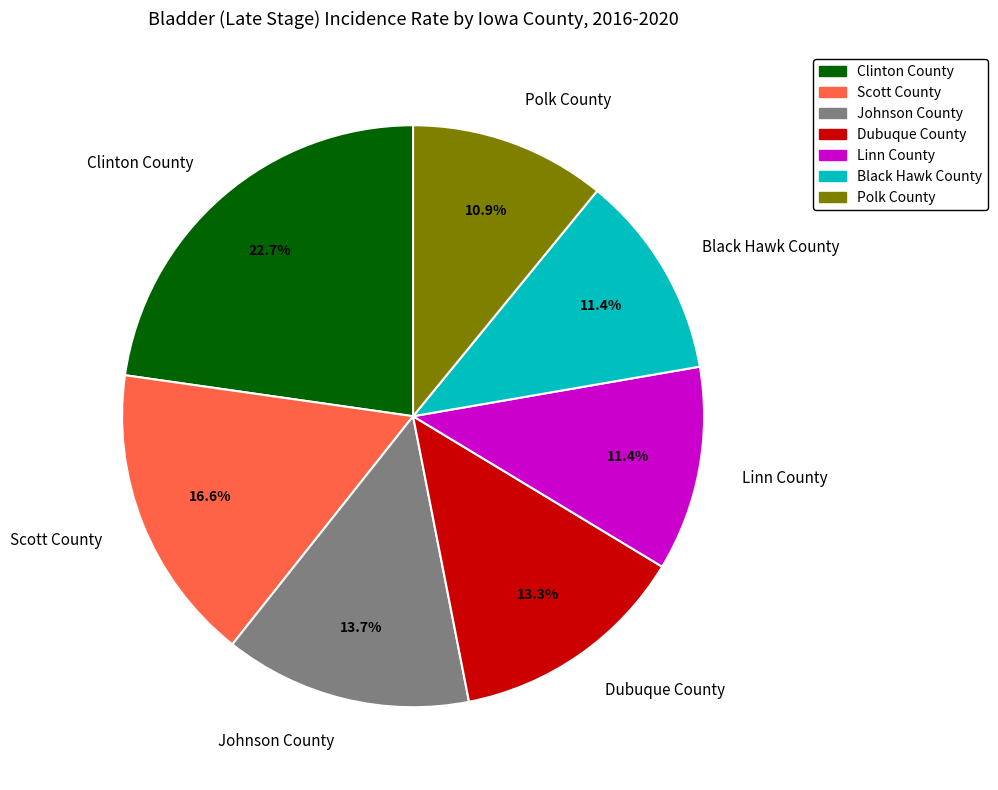

What is the ratio of the value at Dubuque County to the value at Black Hawk County?

1.2